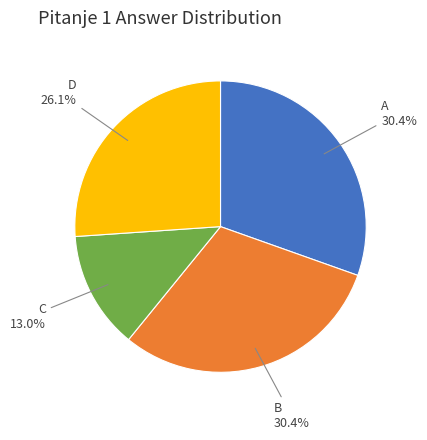

How many segments does this pie chart have?

4